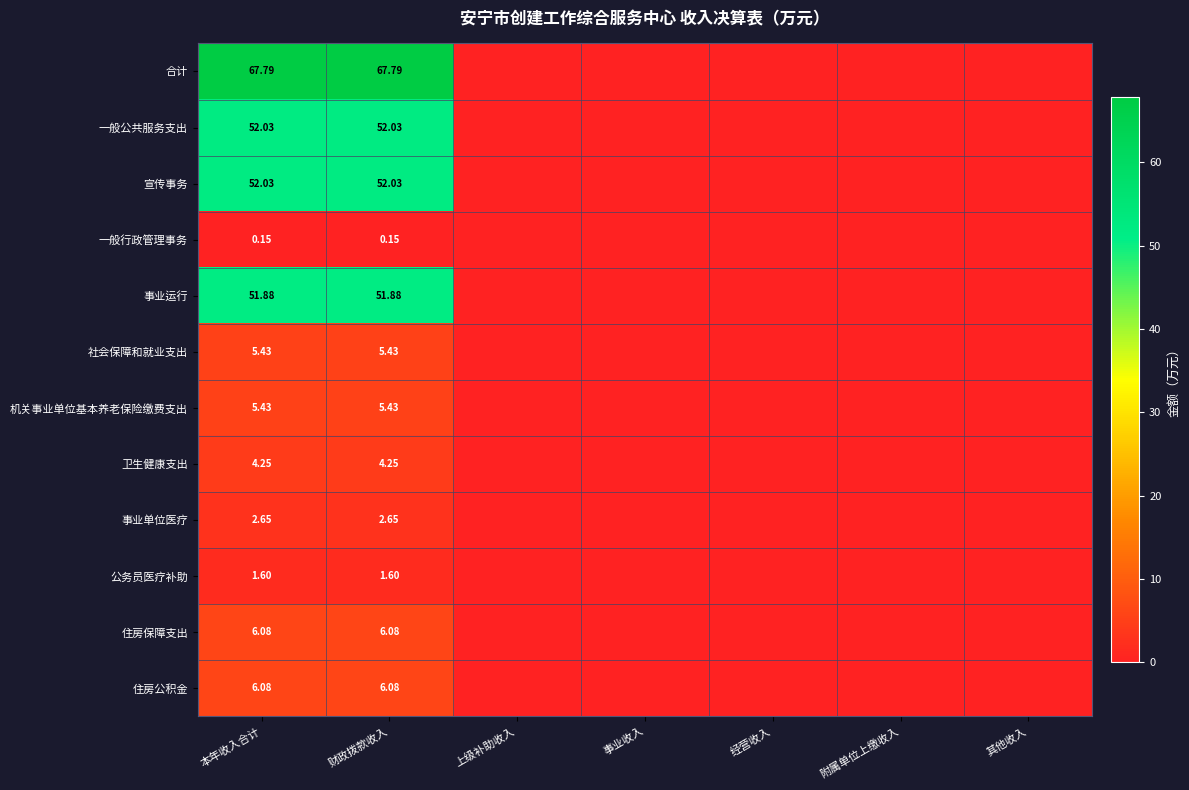

Count the number of data series in this chart.

12